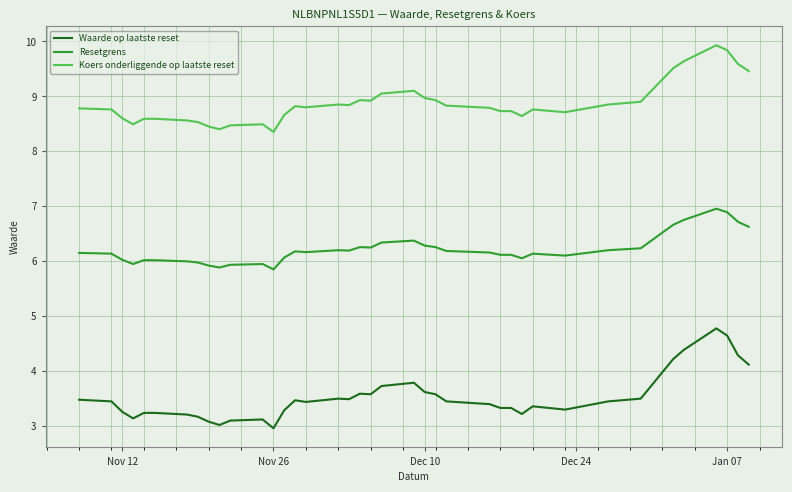

Which series has the largest total across all categories?

Koers onderliggende op laatste reset